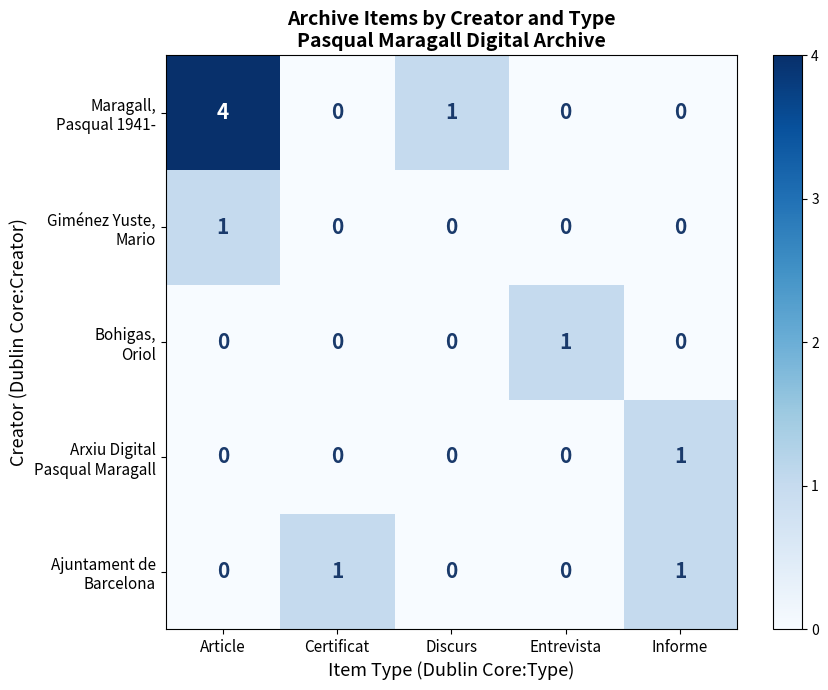

What is the spread (max minus min) of values at Article?

4